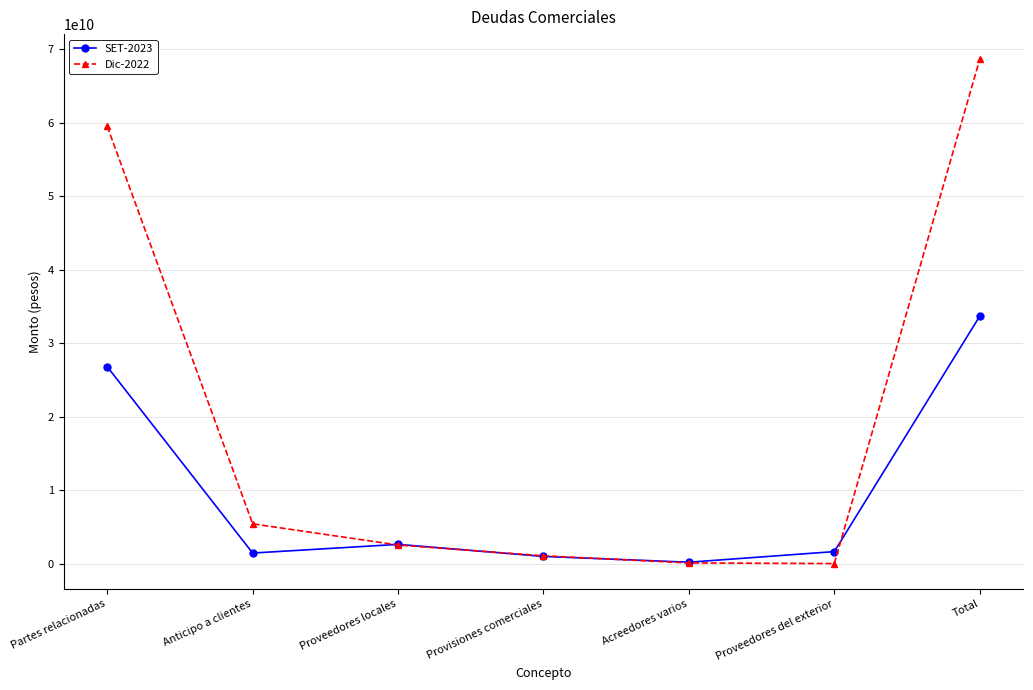

At how many categories does at least one series exceed 22997597363?

2